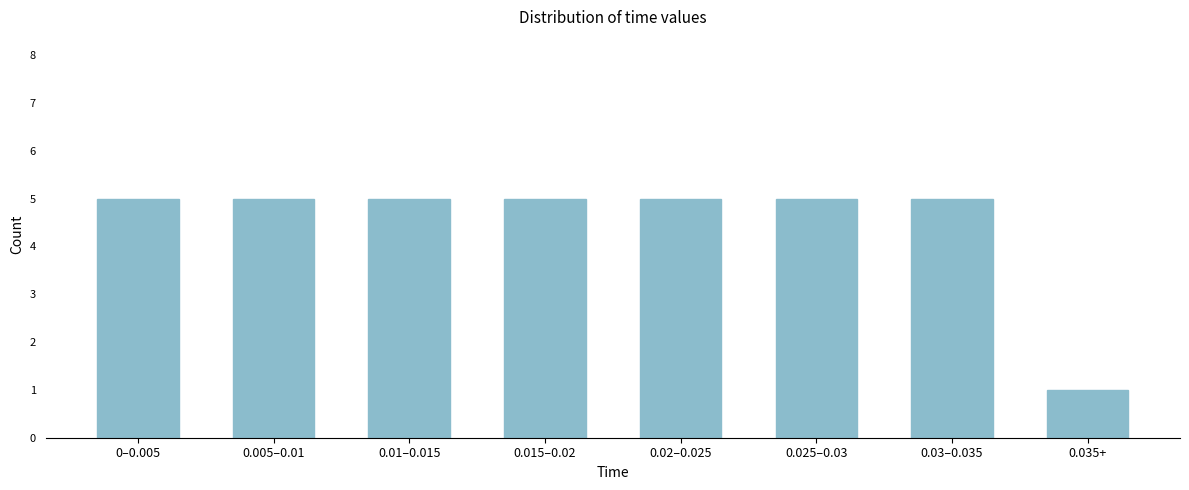

Reading left to right, extract all data points from this chart.

0–0.005=5	0.005–0.01=5	0.01–0.015=5	0.015–0.02=5	0.02–0.025=5	0.025–0.03=5	0.03–0.035=5	0.035+=1